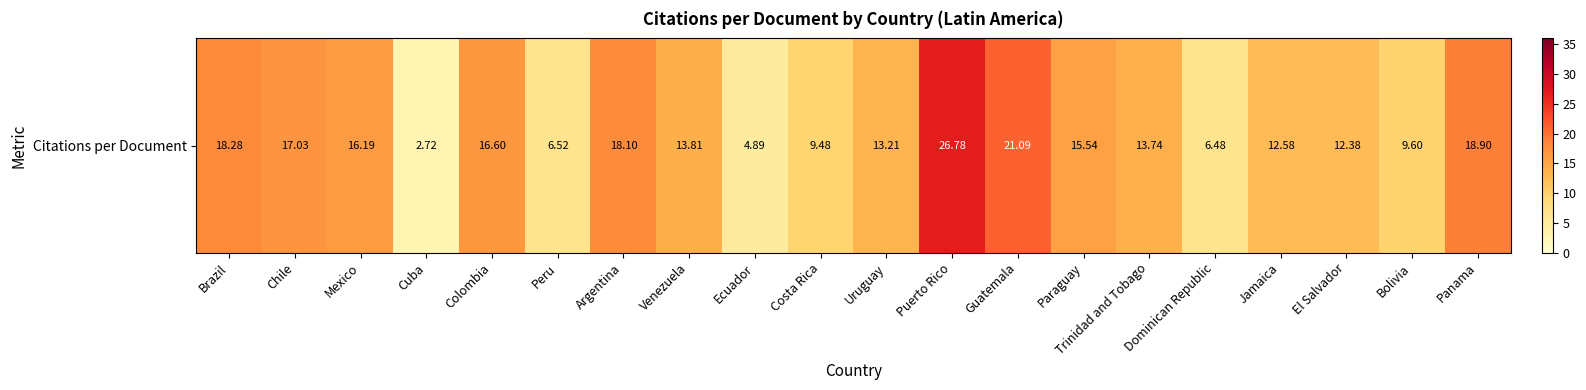

What is the ratio of the value at Trinidad and Tobago to the value at Paraguay?

0.9